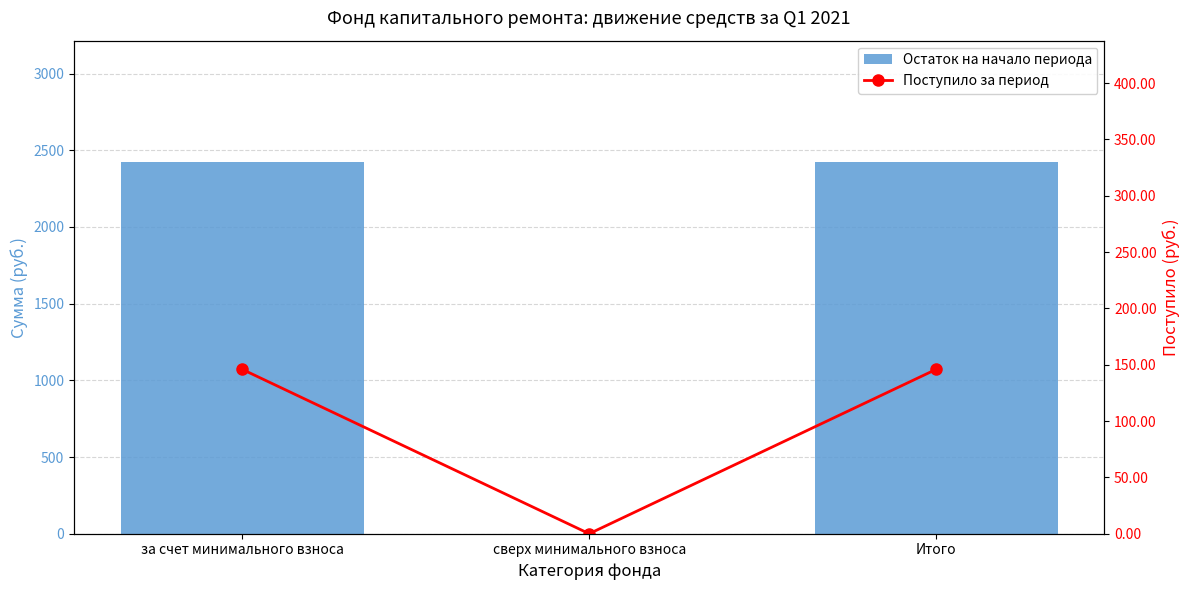

At how many categories does at least one series exceed 1646?

2